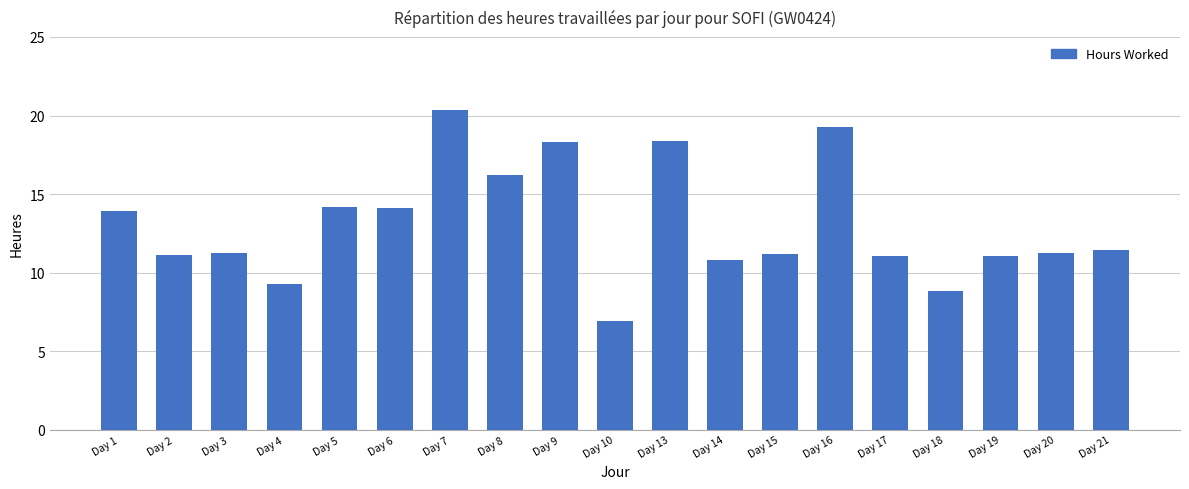

What is the difference between the maximum and second lowest values?

11.5